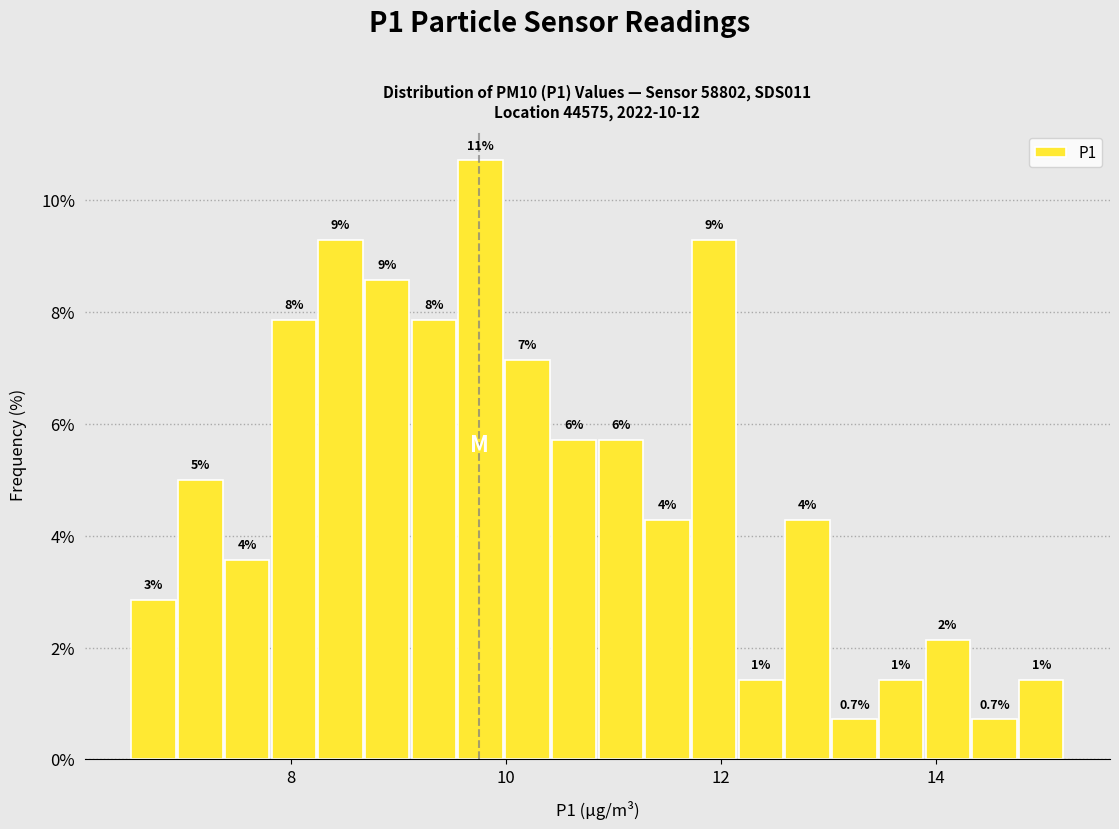

Around what value on the x-axis is the tallest bar? Give the approximate position of its centre, as read against the axis.

9.8